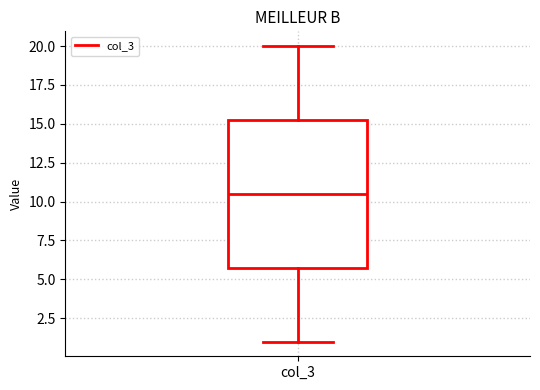

Where does the lower whisker of the box for col_3 end on the y-axis? The values are not printed on the chart, so give them approximately, as read against the axis.

1.0